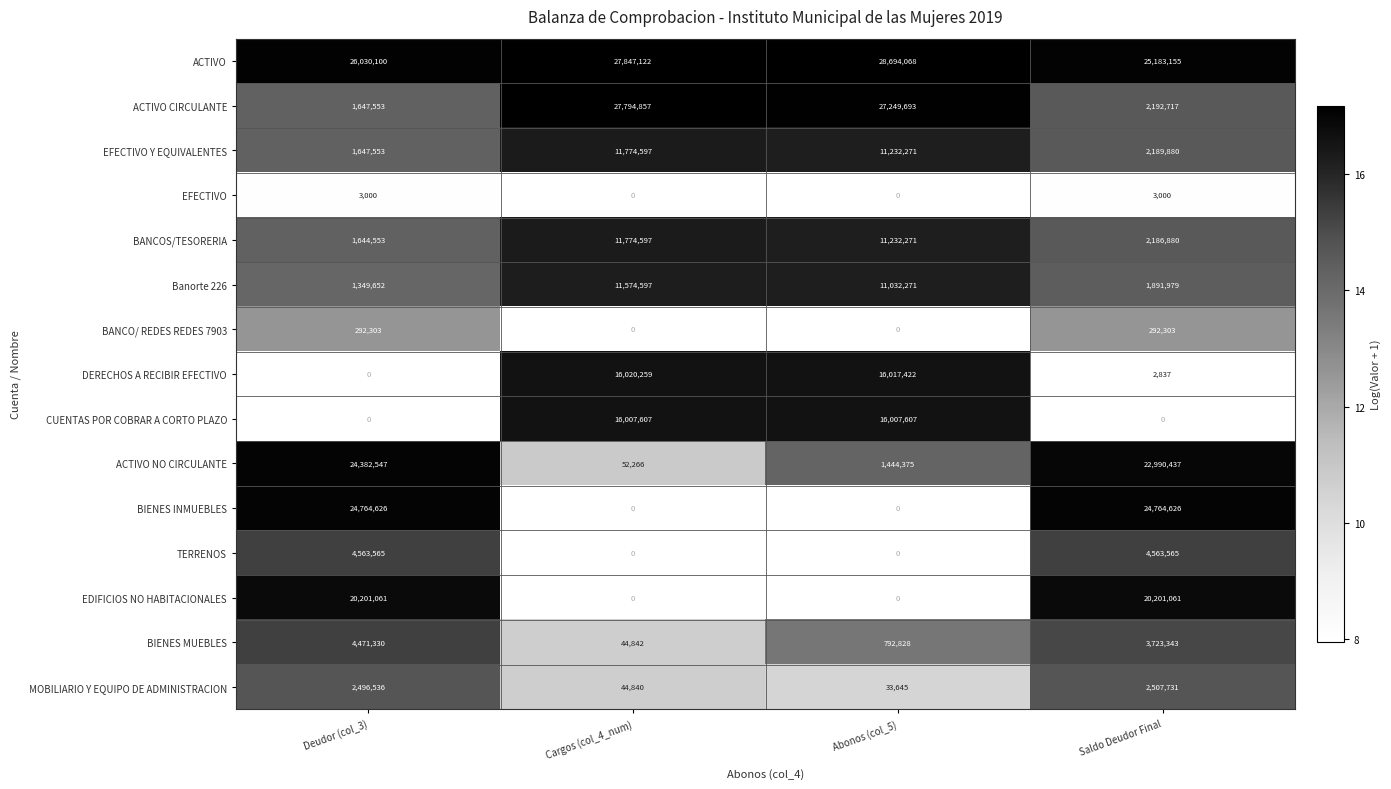

Rank the categories by ACTIVO NO CIRCULANTE value from highest to lowest.

Deudor (col_3), Saldo Deudor Final, Abonos (col_5), Cargos (col_4_num)